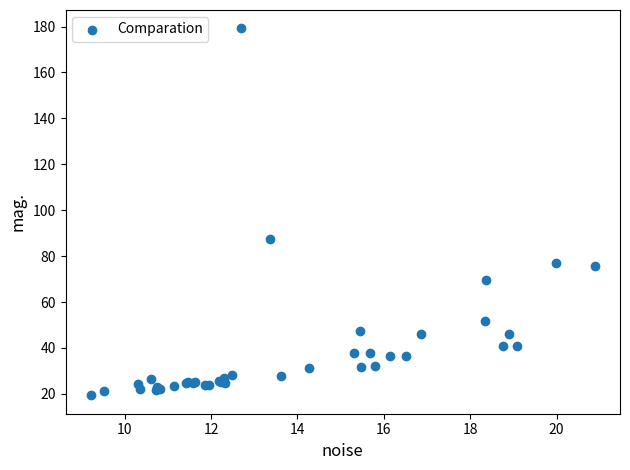

What Y value in the scatter plot is closest to 99?

87.3